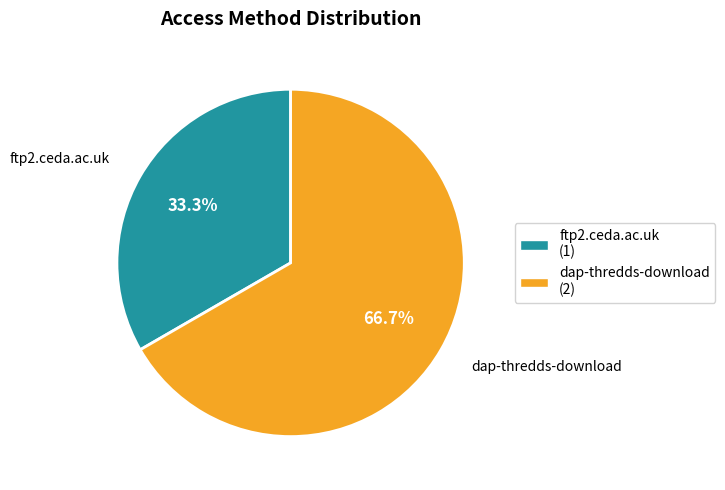

How many slices are in this pie chart?

2